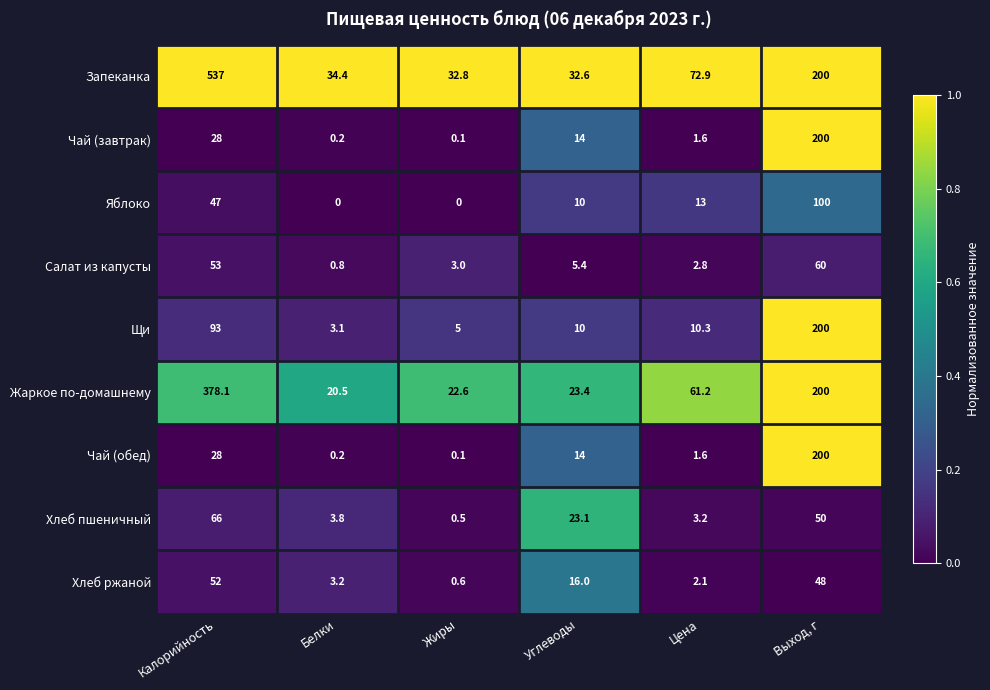

The value of Салат из капусты at Углеводы is 1.6. True or false?

False